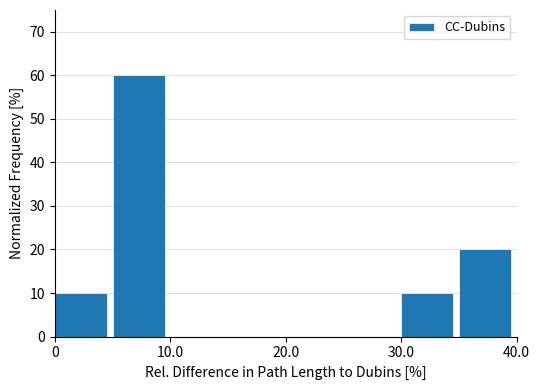

Reading left to right, list every bar in this chart as the range it spans on the x-axis followed by its height. The values are not printed on the chart, so give them approximately, as read against the axis.

0 to 5: 10
5 to 10: 60
10 to 15: 0
15 to 20: 0
20 to 25: 0
25 to 30: 0
30 to 35: 10
35 to 40: 20